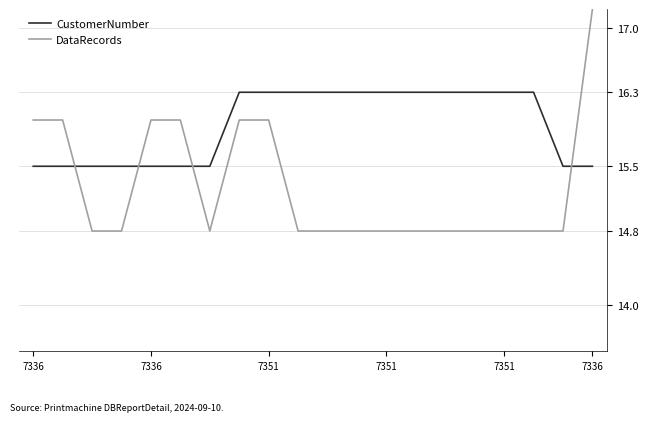

Does the chart have visible grid lines?

Yes